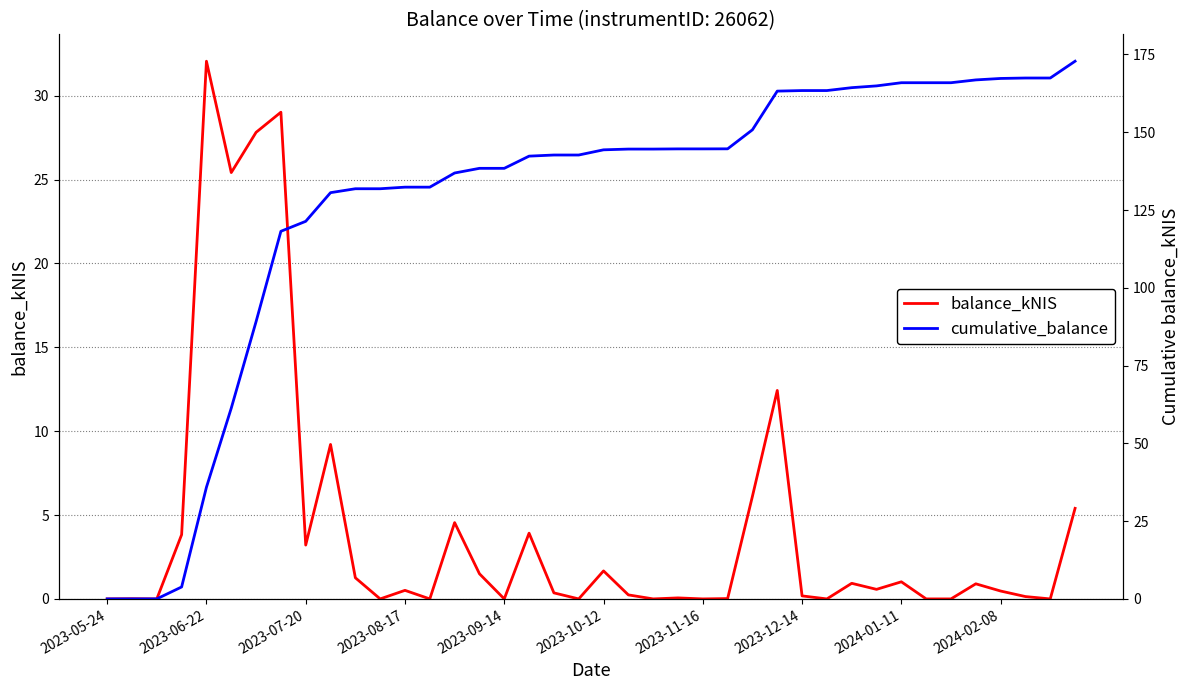

What is the total value across all series at 18?

143.0